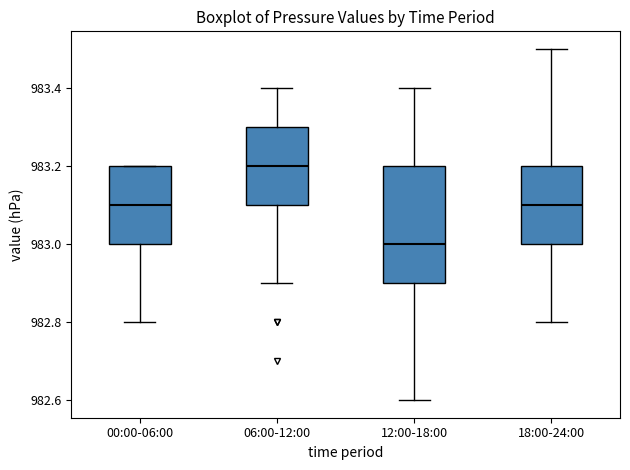

Which box has the lowest median line?

12:00-18:00